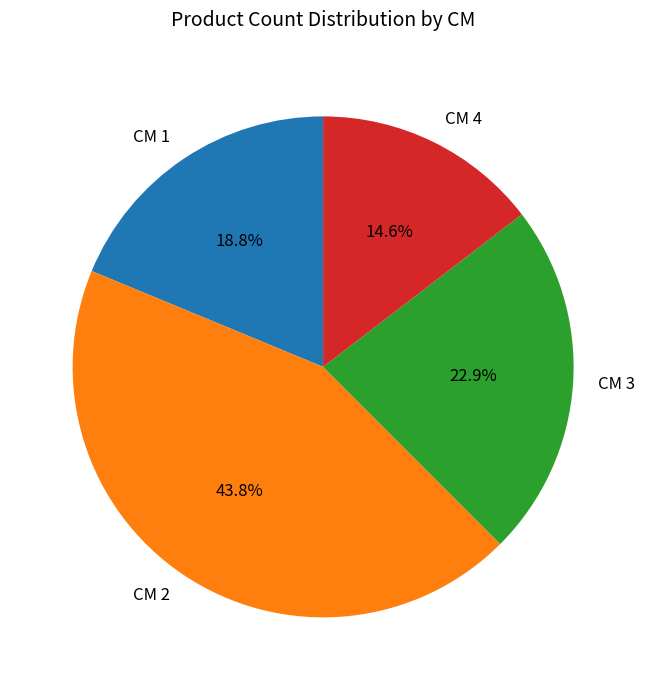

Which category has the smallest portion of the pie?

CM 4